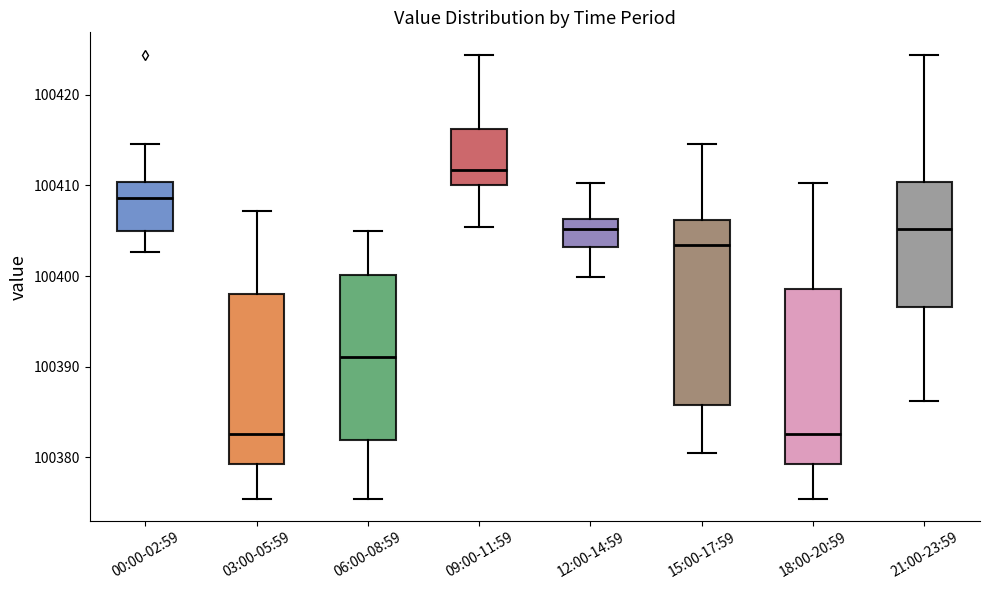

Reading left to right, read every box against the y-axis: the position of its median line, the range the box covers, and the ends of its whiskers. The values are not printed on the chart, so give them approximately, as read against the axis.

00:00-02:59: median 100409, box 100405 to 100410, whiskers 100403 to 100415
03:00-05:59: median 100383, box 100379 to 100398, whiskers 100375 to 100407
06:00-08:59: median 100391, box 100382 to 100400, whiskers 100375 to 100405
09:00-11:59: median 100412, box 100410 to 100416, whiskers 100405 to 100424
12:00-14:59: median 100405, box 100403 to 100406, whiskers 100400 to 100410
15:00-17:59: median 100403, box 100386 to 100406, whiskers 100380 to 100415
18:00-20:59: median 100383, box 100379 to 100399, whiskers 100375 to 100410
21:00-23:59: median 100405, box 100397 to 100410, whiskers 100386 to 100424